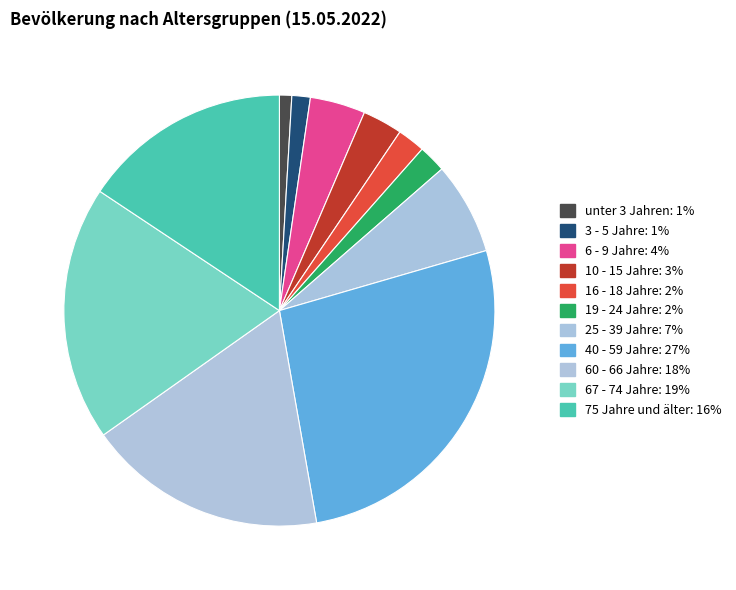

How many slices are in this pie chart?

11